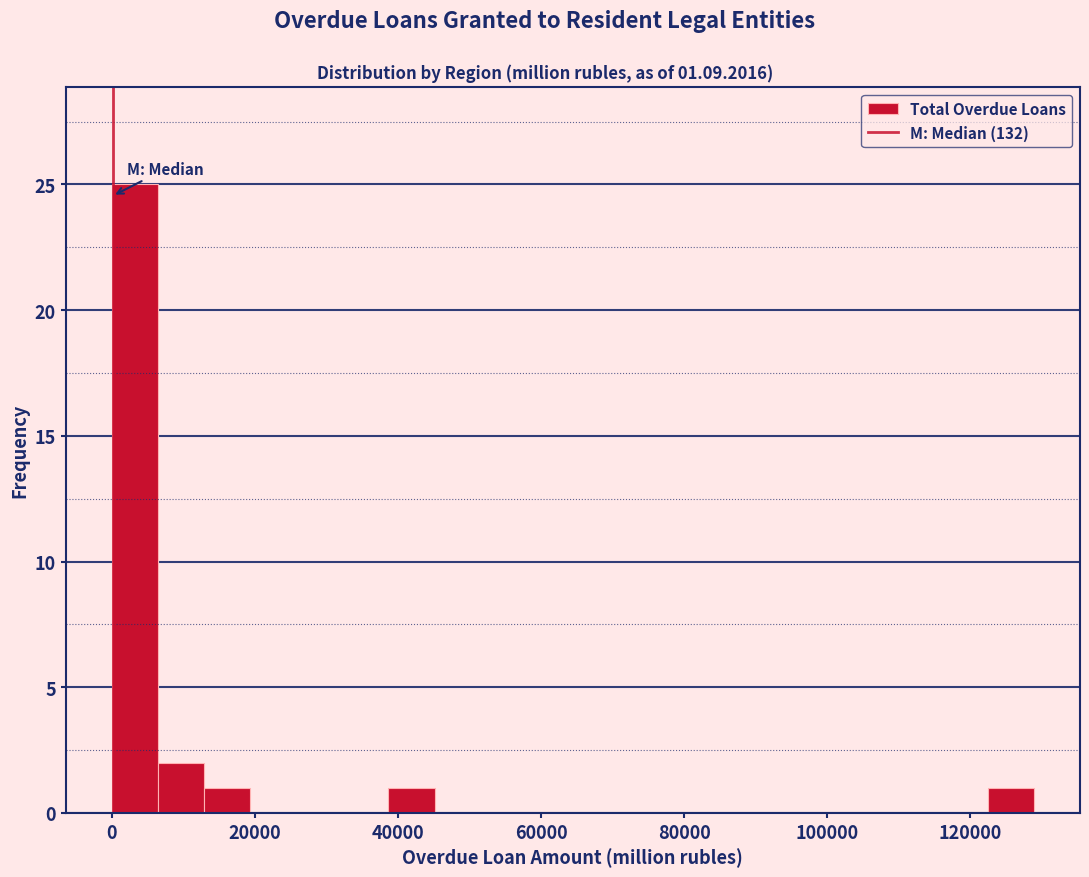

Read against the x-axis, roughly where is the centre of the tallest bar?

4000